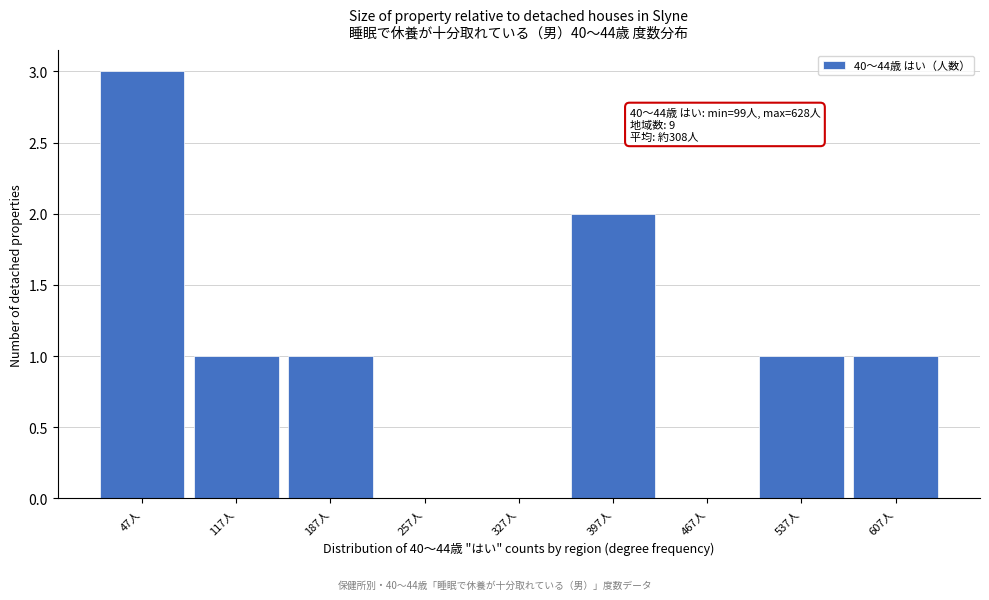

Reading right to left, transcribe all the data shown in this chart.

607人=1	537人=1	467人=0	397人=2	327人=0	257人=0	187人=1	117人=1	47人=3